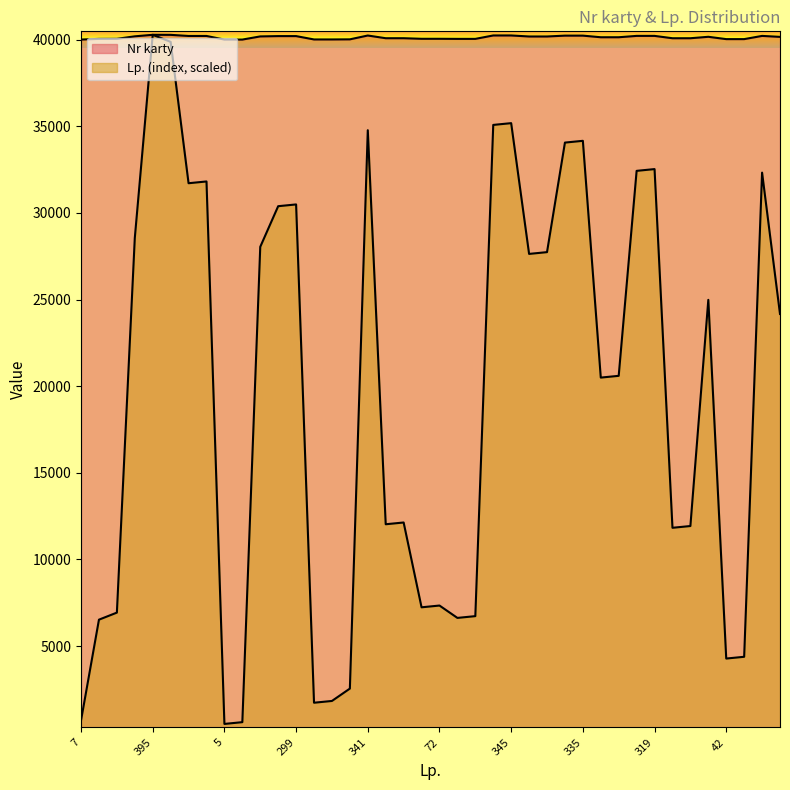

List the series in order of their peak value, lowest first.

Nr karty, Lp. (index)